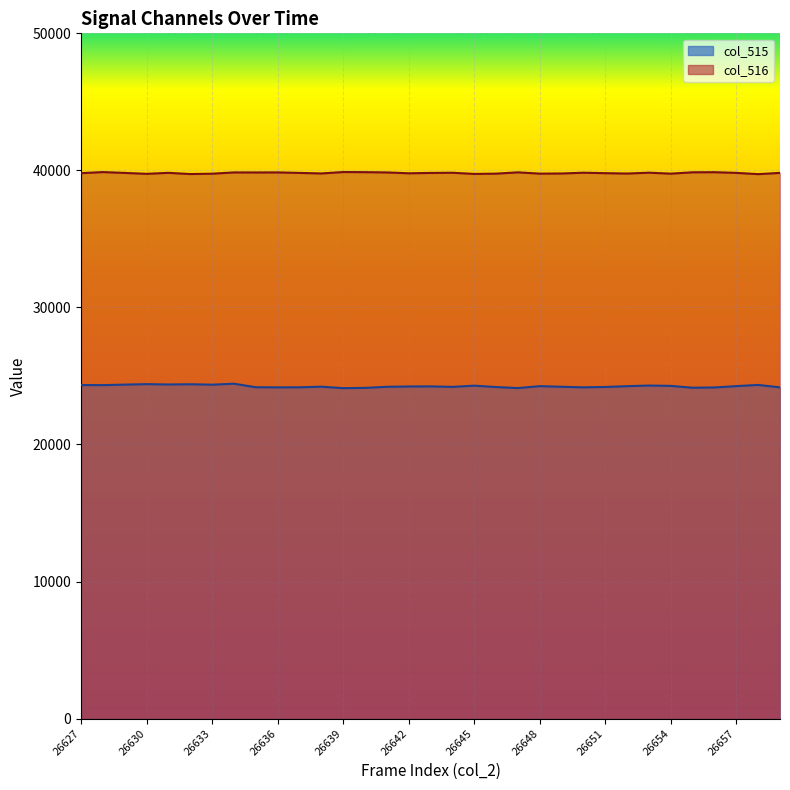

What is the difference between the col_515 values at 26658 and 26656?

184